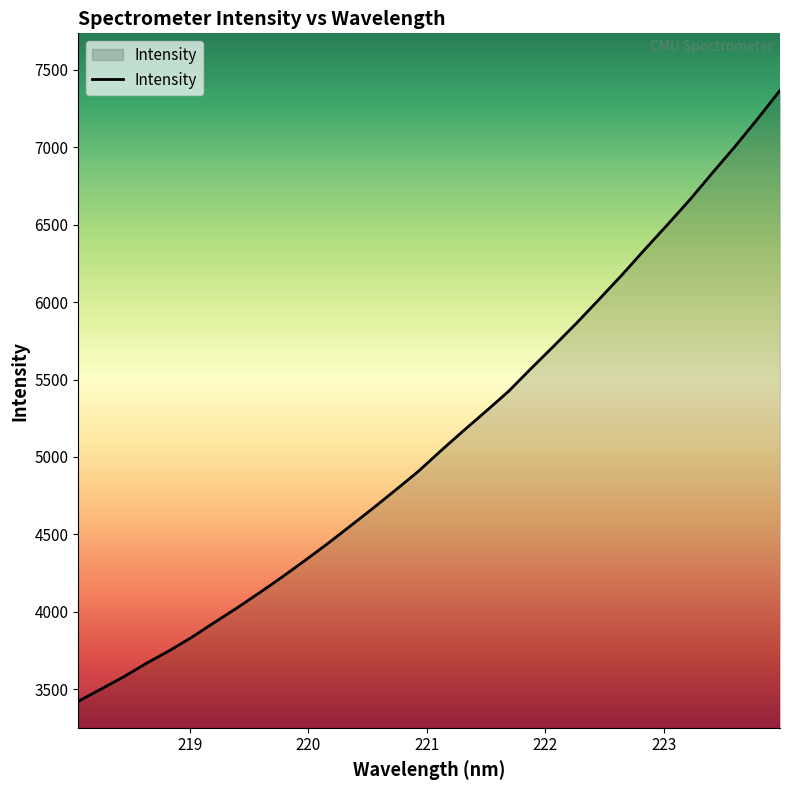

What is the average value?

5121.3